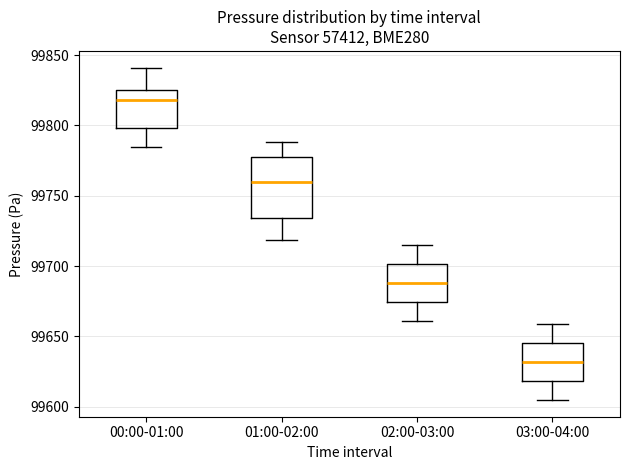

Reading left to right, transcribe this box plot: for each box, give where its median line is, the range the box spans, and where its two whiskers end, as read against the y-axis. The values are not printed on the chart, so give them approximately, as read against the axis.

00:00-01:00: median 99820, box 99800 to 99825, whiskers 99785 to 99840
01:00-02:00: median 99760, box 99735 to 99780, whiskers 99720 to 99790
02:00-03:00: median 99690, box 99675 to 99700, whiskers 99660 to 99715
03:00-04:00: median 99630, box 99620 to 99645, whiskers 99605 to 99660